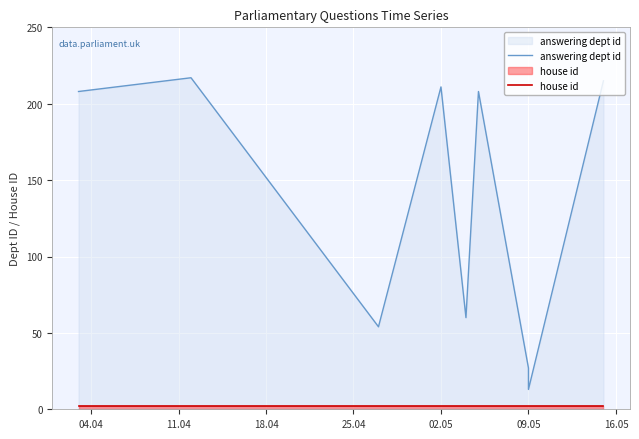

What is the sum of all house id values?

20